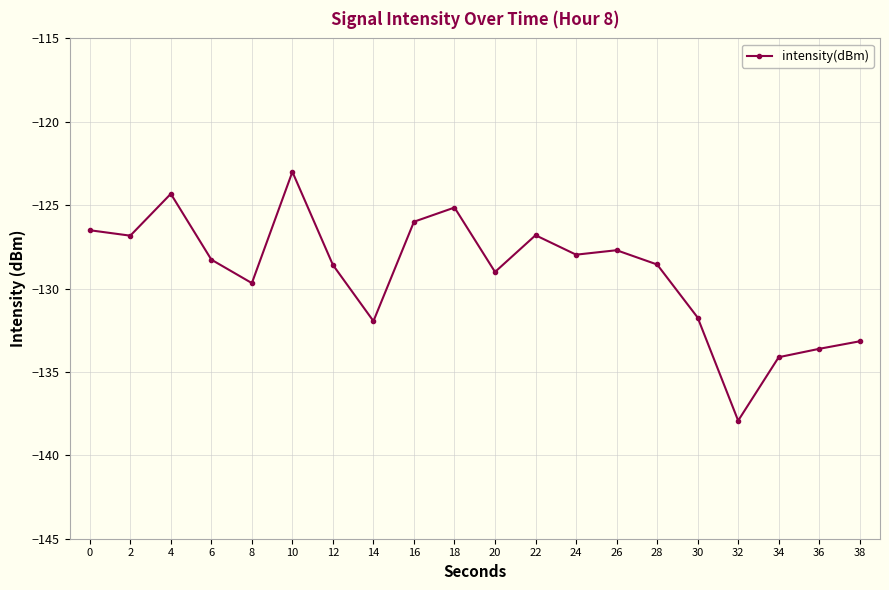

How many data points does each series have?

20